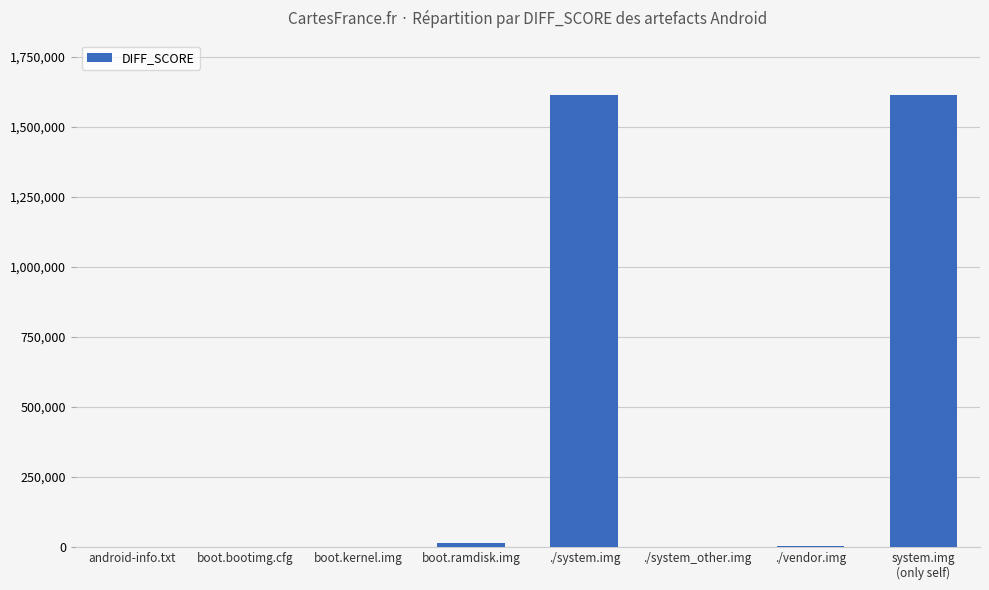

Is it true that the value at boot.kernel.img is 0?

True